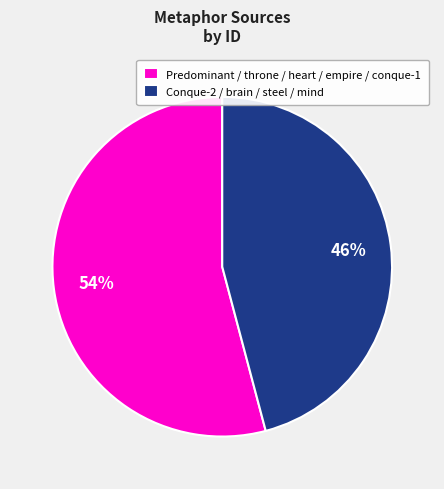

To the nearest percent, what is the difference between the largest and smallest slice percentages?

8%